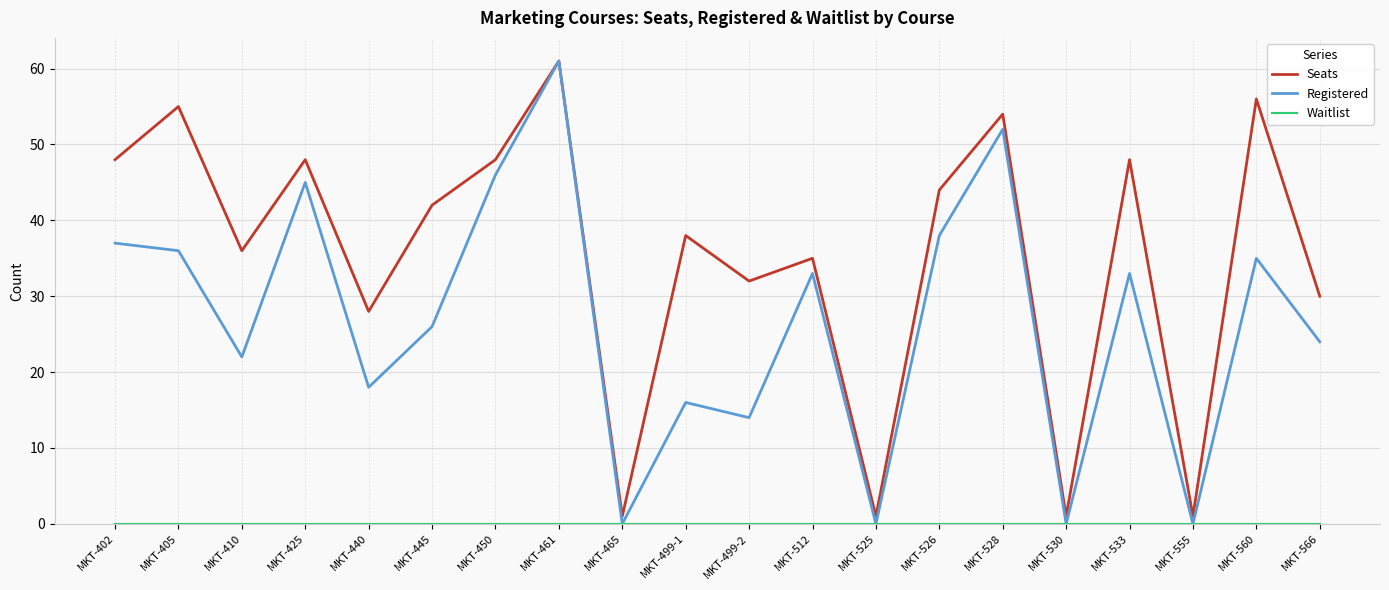

What is the highest value of the Registered series?

61